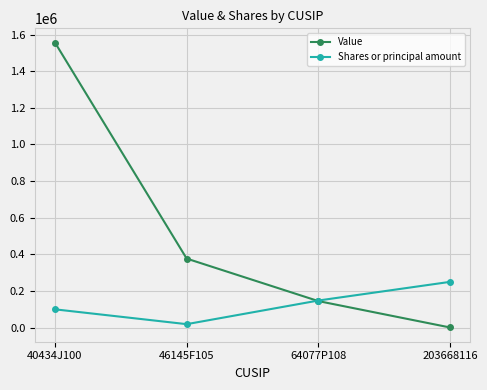

Which series has the largest total across all categories?

Value